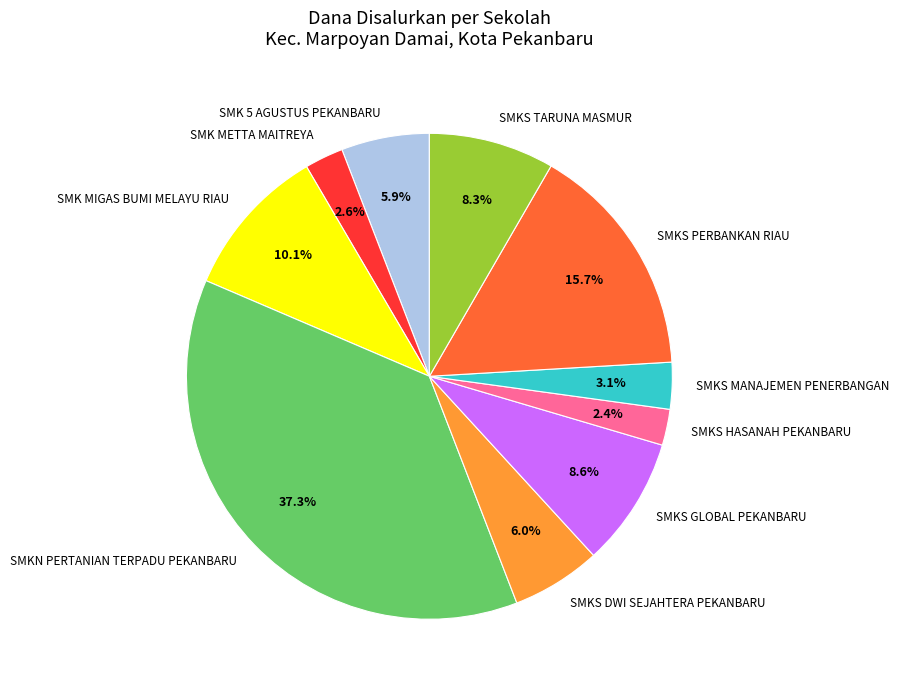

To the nearest percent, what percentage of the pie is SMK MIGAS BUMI MELAYU RIAU?

10%